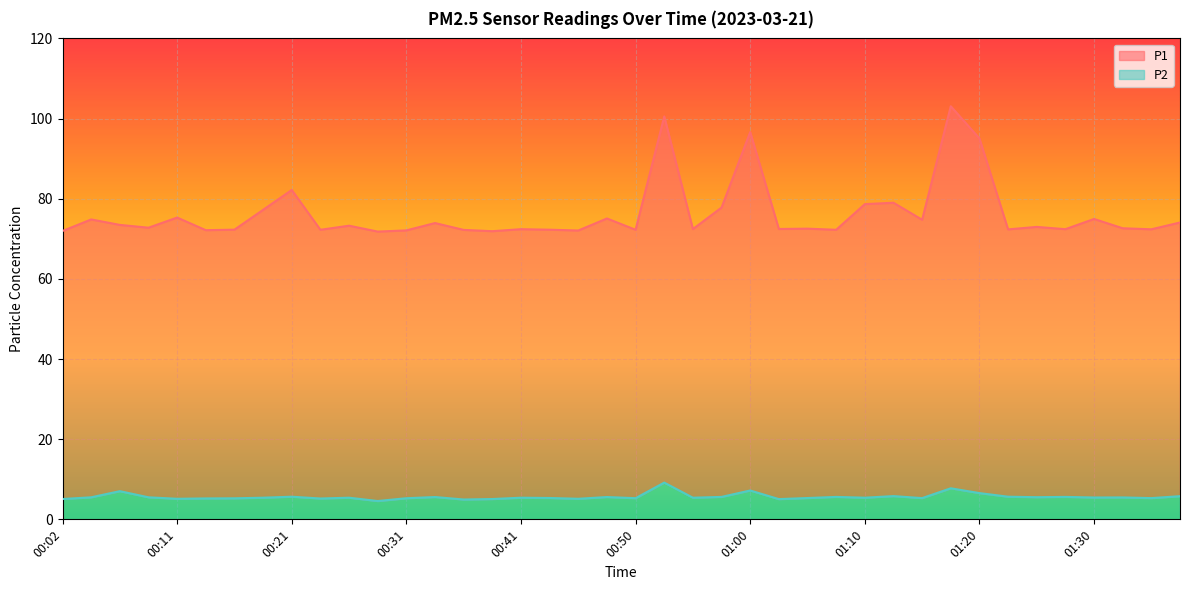

Rank the series by their average value, from lowest to highest.

P2, P1